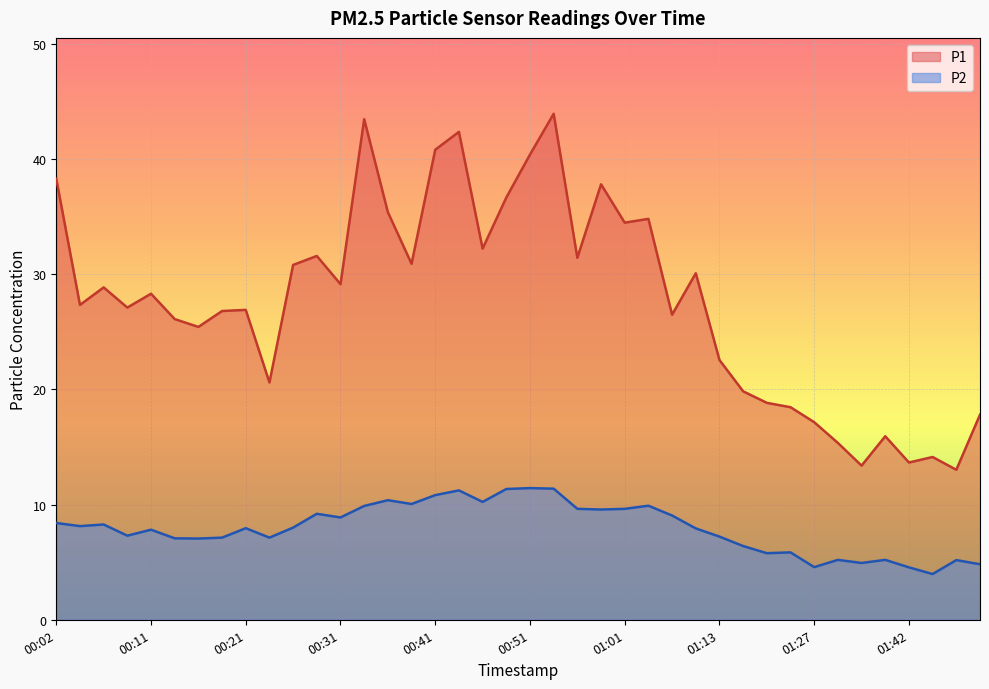

How many interior local peaks does the P1 series have?

12